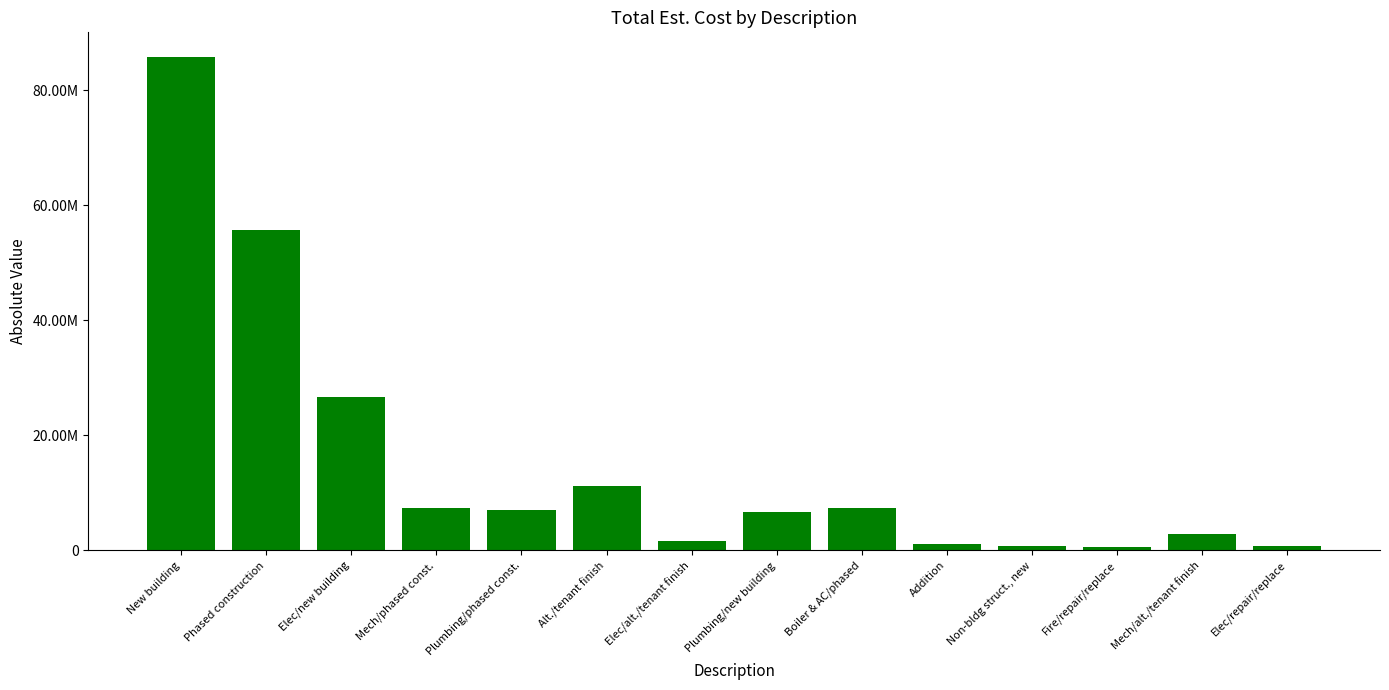

Rank the categories by value from lowest to highest.

Fire/repair/replace, Elec/repair/replace, Non-bldg struct., new, Addition, Elec/alt./tenant finish, Mech/alt./tenant finish, Plumbing/new building, Plumbing/phased const., Mech/phased const., Boiler & AC/phased, Alt./tenant finish, Elec/new building, Phased construction, New building